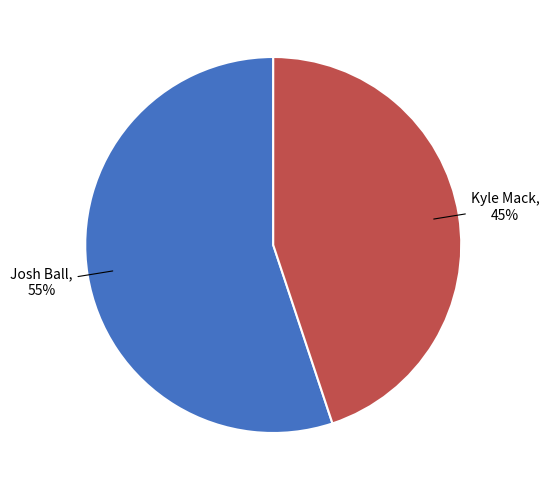

To the nearest percent, what is the average slice percentage?

50%